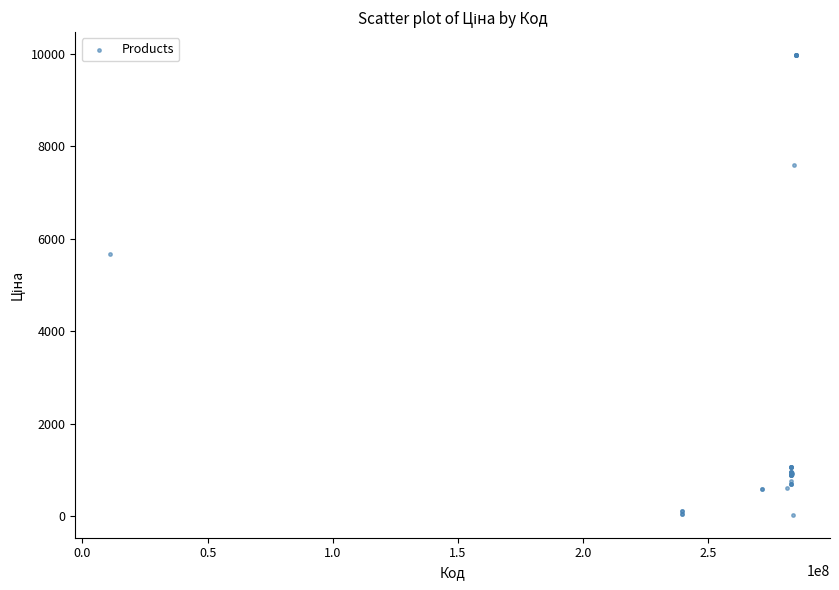

What Y value in the scatter plot is closest to 5003?

5673.8